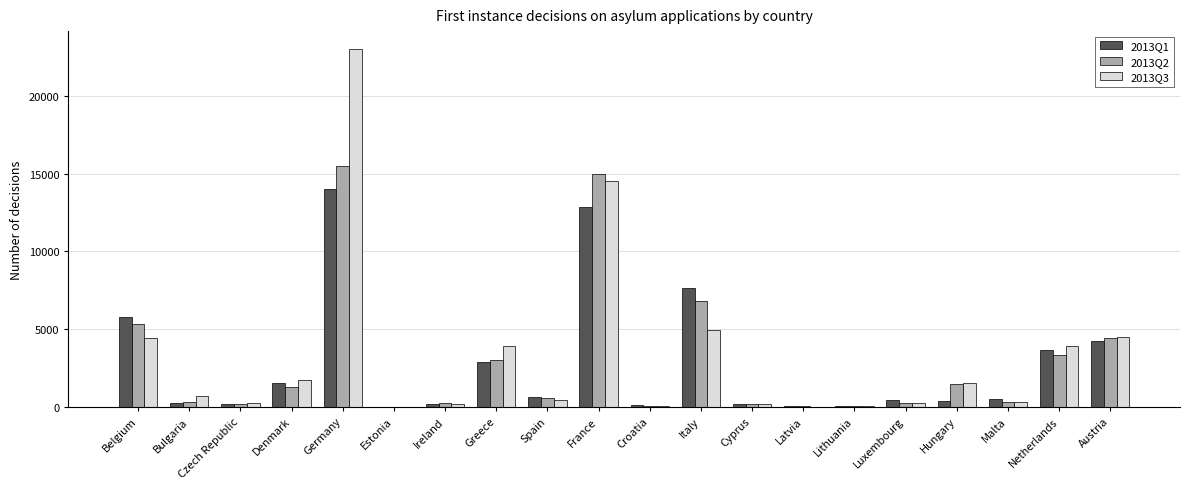

At which category is the sum across all series the highest?

Germany